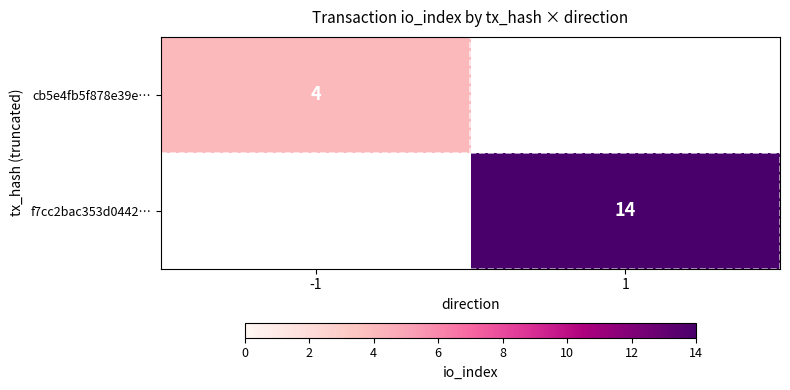

Is it true that cb5e4fb5f878e39e… equals 7 at -1?

False